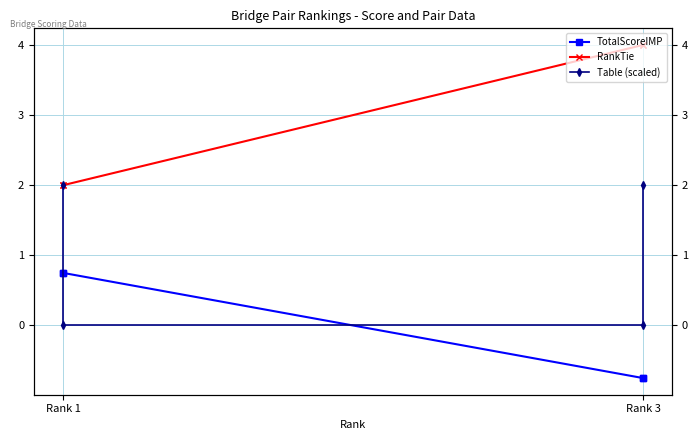

What is the difference between the second highest and minimum values in the TotalScoreIMP series?

1.5